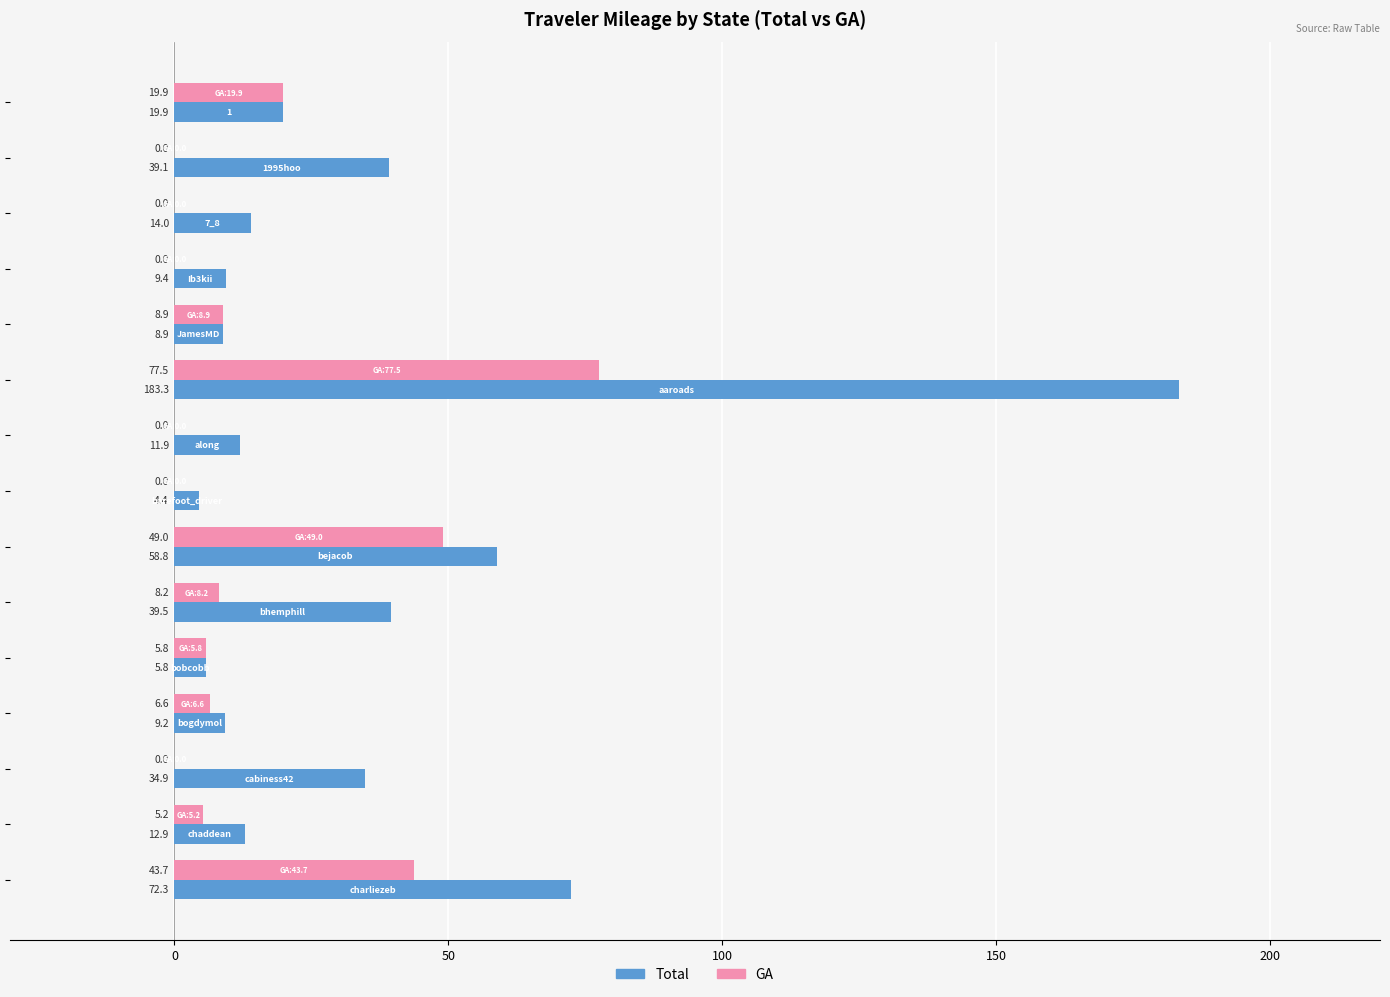

What is the maximum value shown in the chart?

183.3